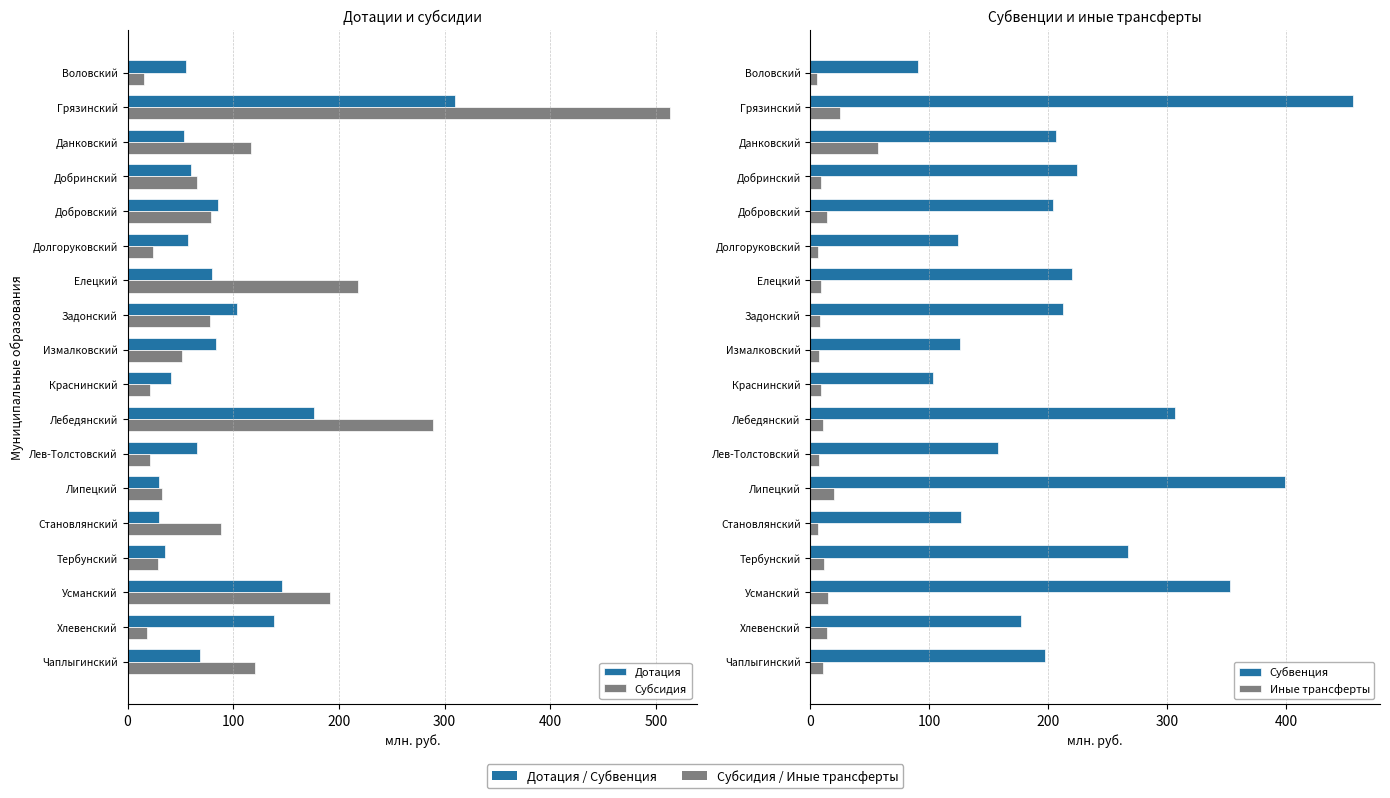

Which series has the largest range (max minus min)?

Субсидия